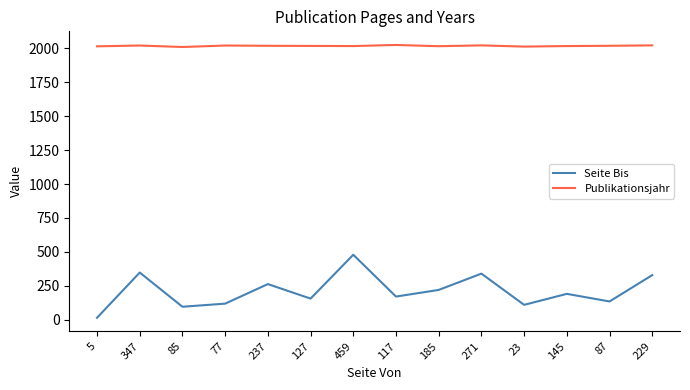

Rank the series by their average value, from lowest to highest.

Seite Bis, Publikationsjahr